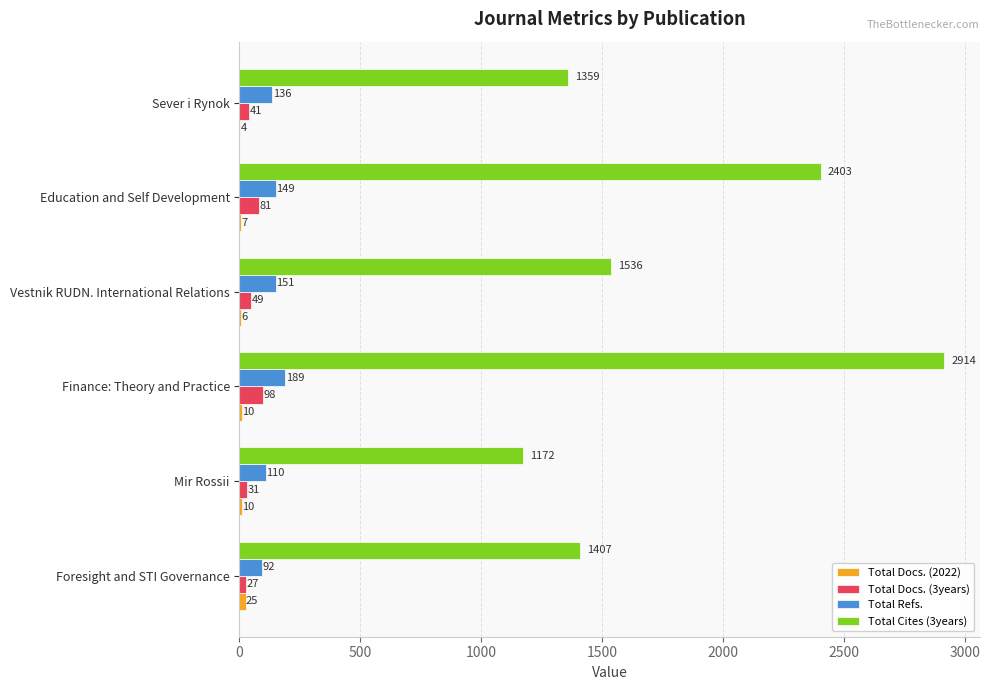

What is the sum of all Total Refs. values?

827